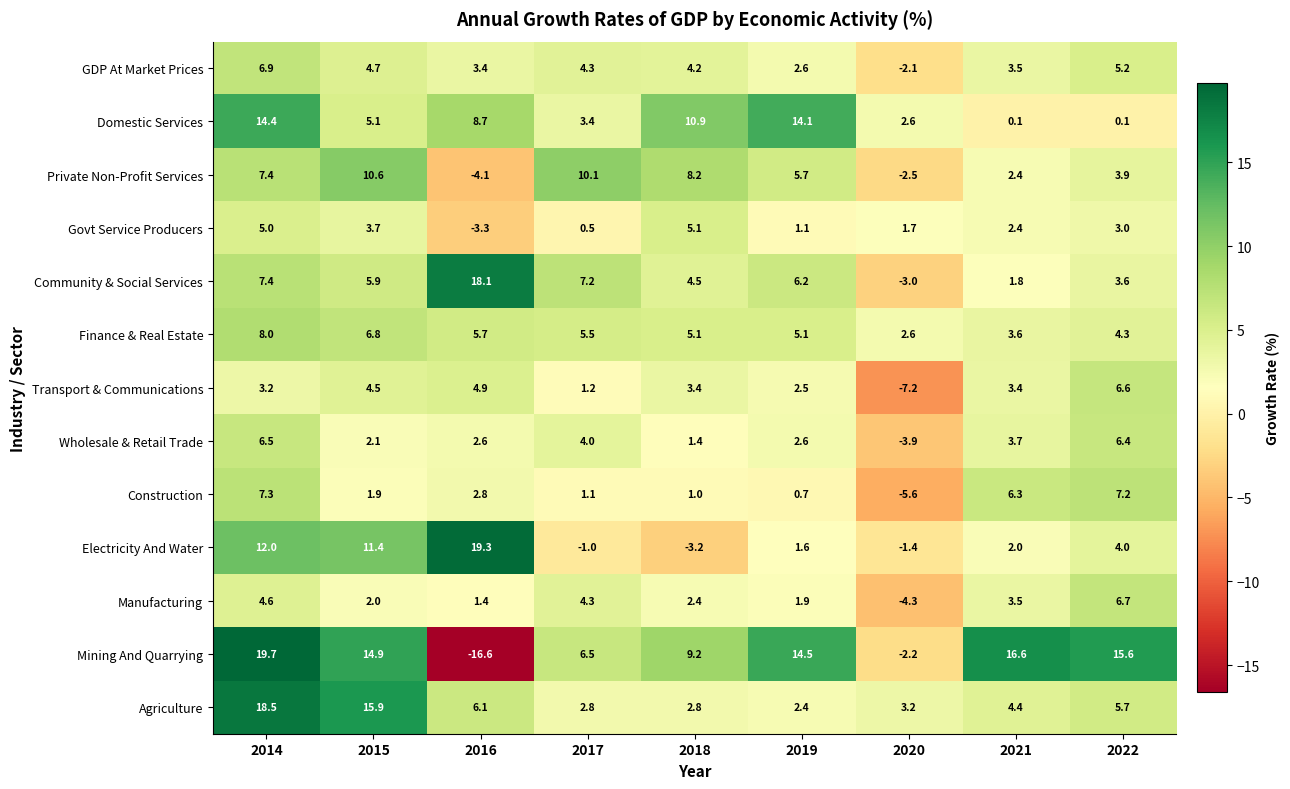

Where is Community & Social Services nearest to the value 7?

2017